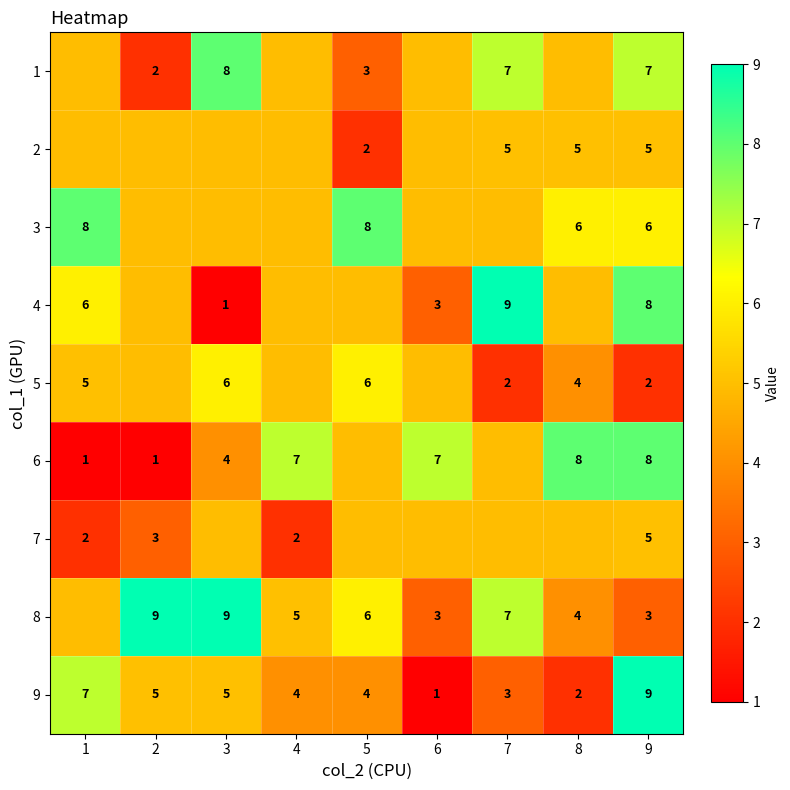

Is the value of 5 at 1 greater than the value of 3 at 5?

No